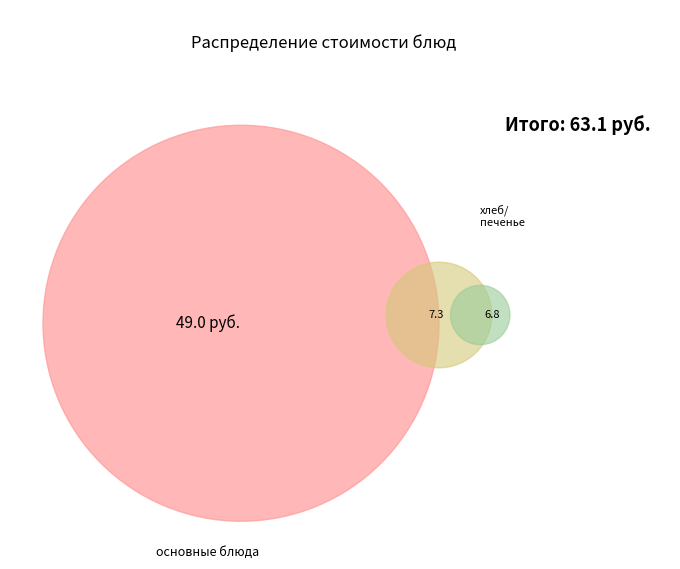

To the nearest percent, what is the combined percentage of хлеб пшеничный (завтрак) and компот из шиповника?

13%